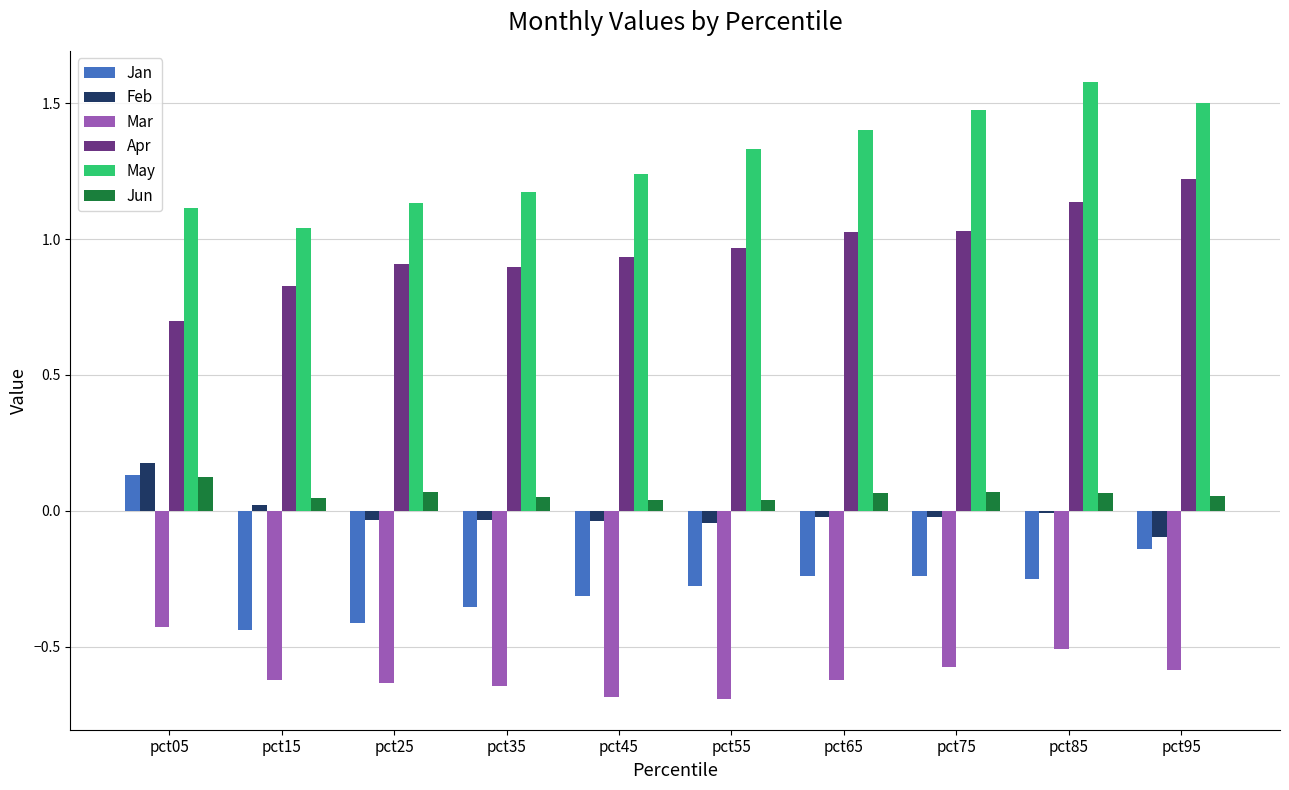

What are all the series names shown in the legend?

Jan, Feb, Mar, Apr, May, Jun